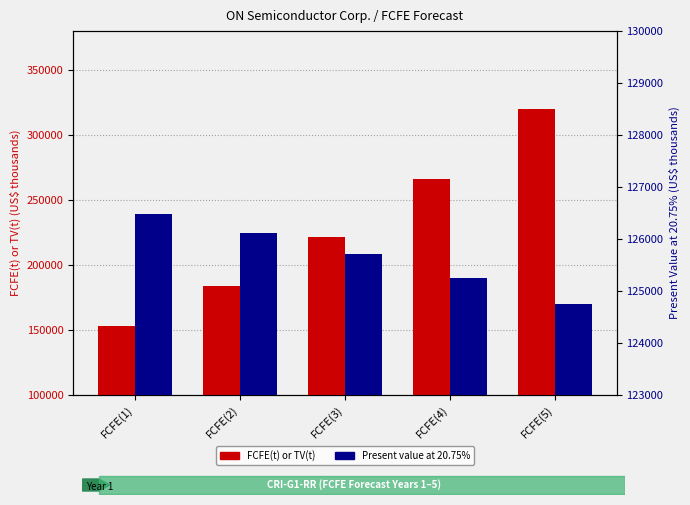

List the labels in order of Present value at 20.75% value, smallest first.

FCFE(5), FCFE(4), FCFE(3), FCFE(2), FCFE(1)